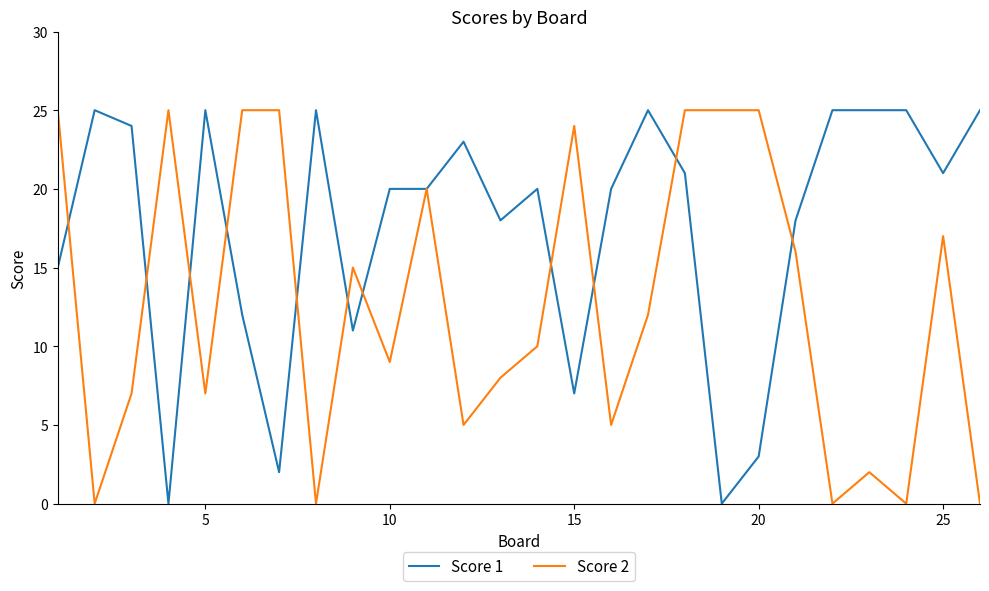

What is the highest value of the Score 1 series?

25